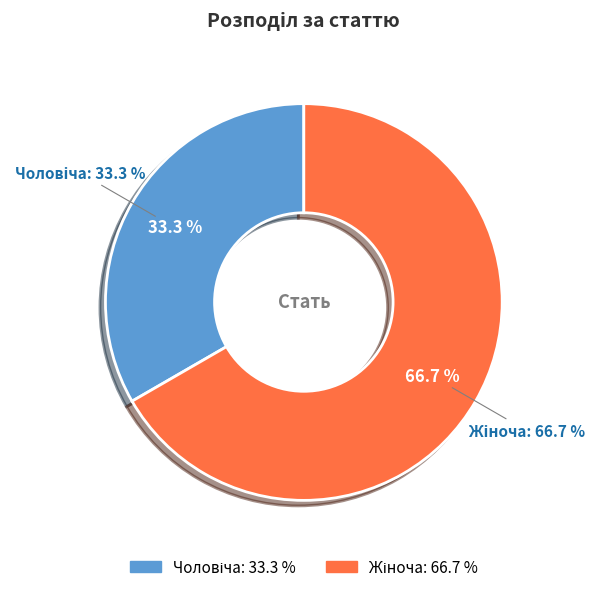

Is there a majority slice in this chart?

Yes